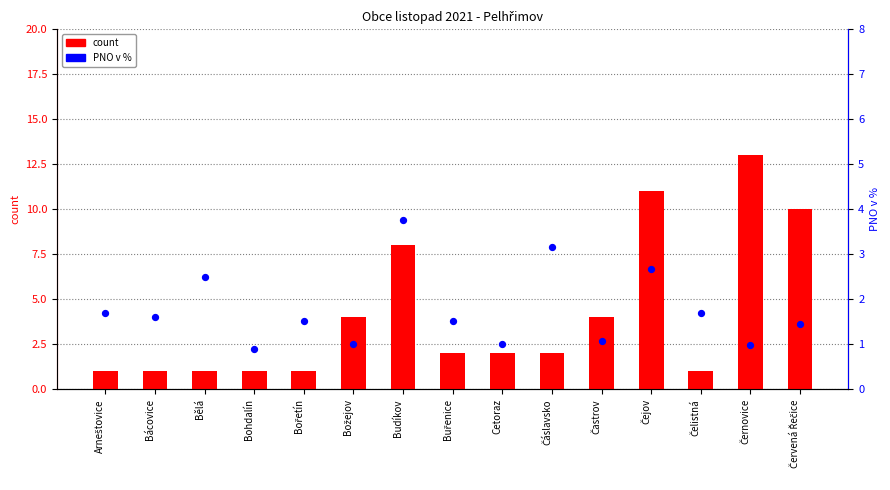

Which series has the largest total across all categories?

count